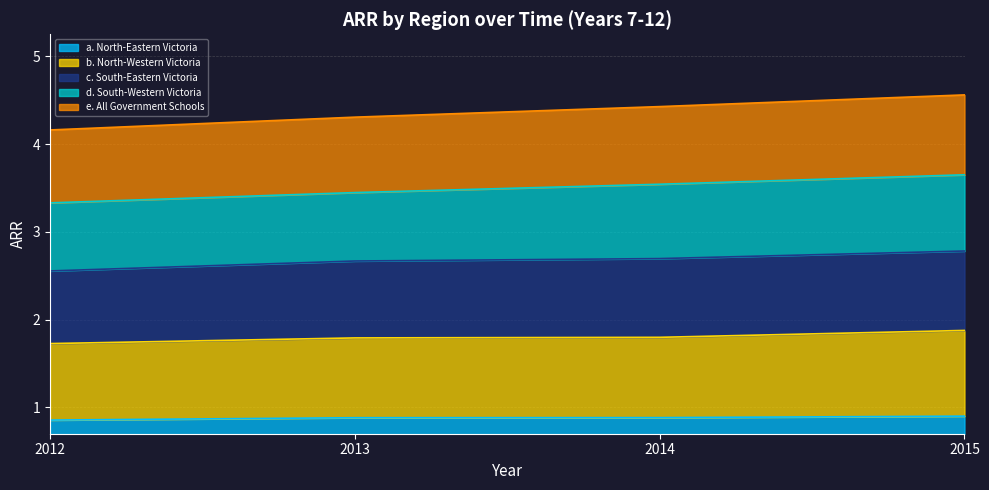

Which category has the lowest value in the b. North-Western Victoria series?

2012